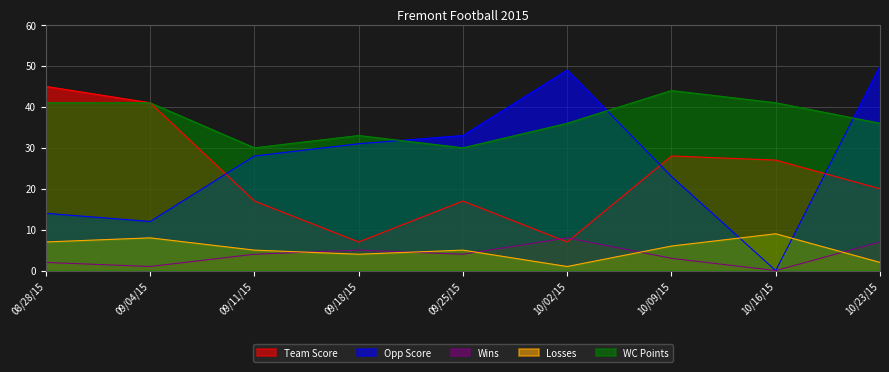

Reading right to left, list all the values displayed in this chart.

Team Score: 20	27	28	7	17	7	17	41	45
Opp Score: 50	0	23	49	33	31	28	12	14
Wins: 7	0	3	8	4	5	4	1	2
Losses: 2	9	6	1	5	4	5	8	7
WC Points: 36	41	44	36	30	33	30	41	41